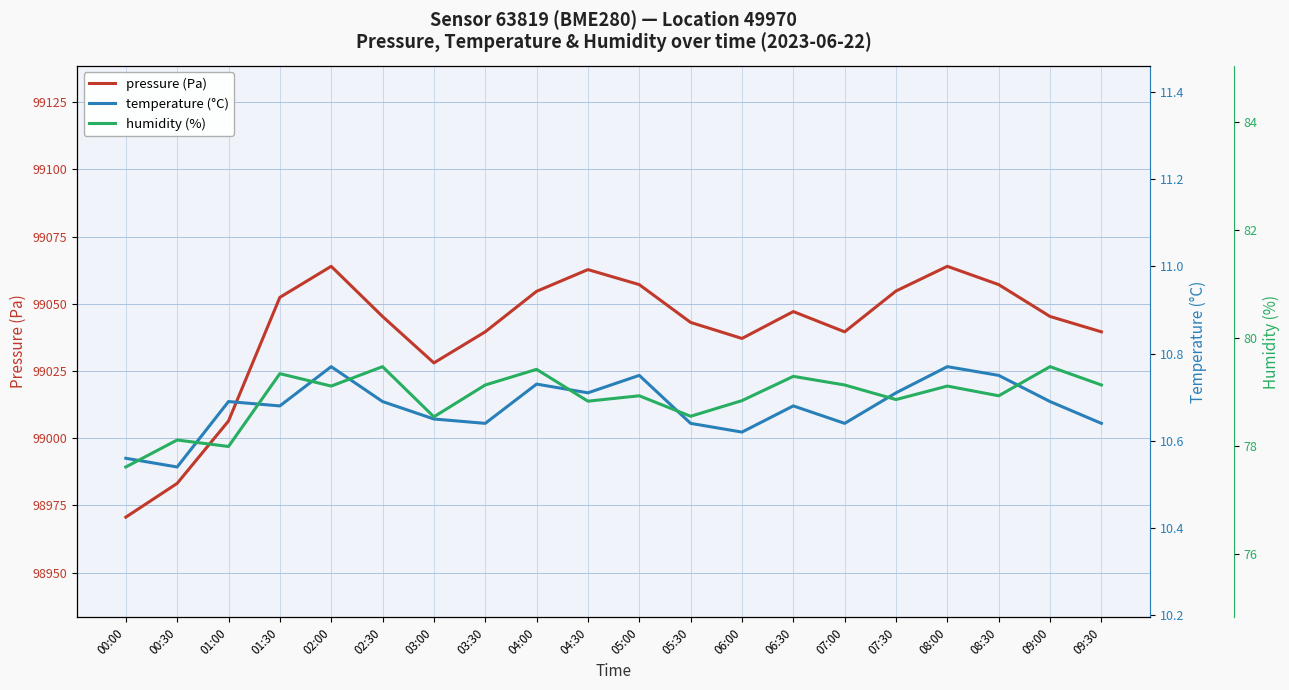

What is the minimum value shown in the chart?

10.5